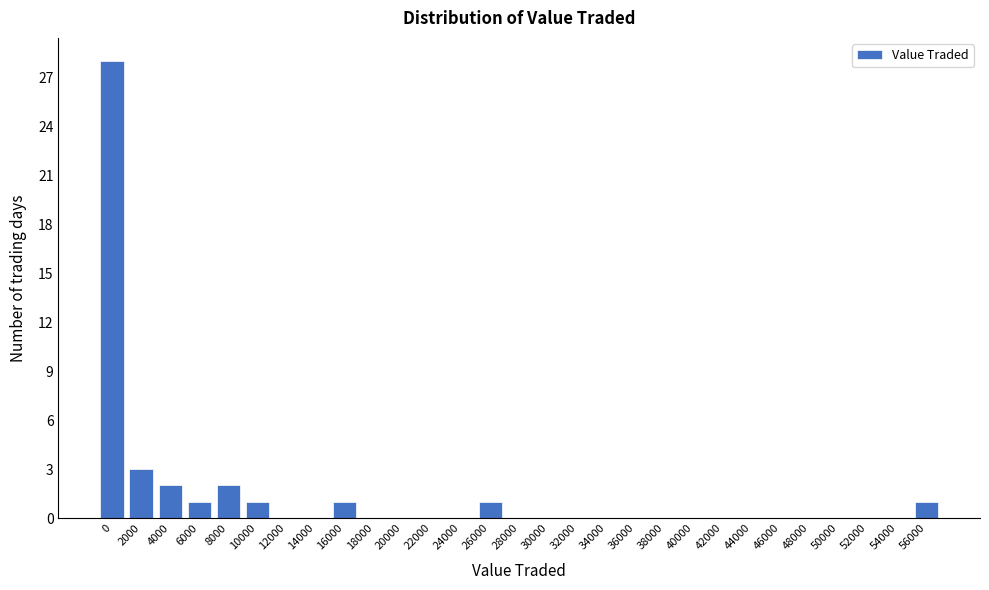

Reading left to right, extract all data points from this chart.

0=28	2000=3	4000=2	6000=1	8000=2	10000=1	12000=0	14000=0	16000=1	18000=0	20000=0	22000=0	24000=0	26000=1	28000=0	30000=0	32000=0	34000=0	36000=0	38000=0	40000=0	42000=0	44000=0	46000=0	48000=0	50000=0	52000=0	54000=0	56000=1